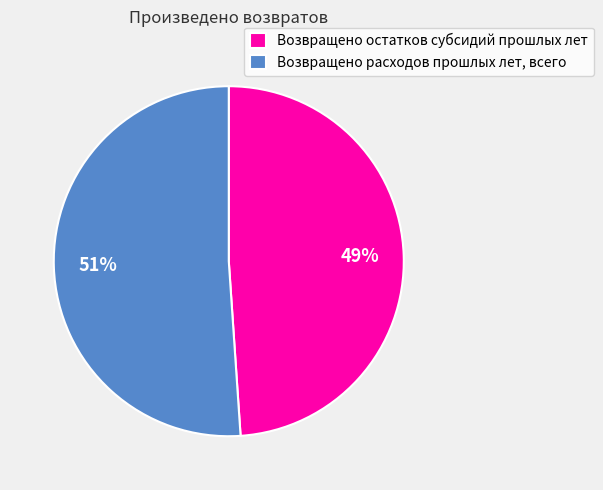

The Возвращено расходов прошлых лет, всего slice represents 51% of the pie. True or false?

True